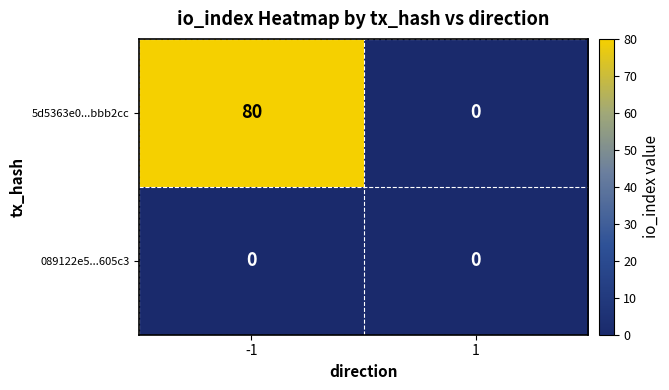

What is the approximate value of 5d5363e0...bbb2cc at -1, to the nearest 5?

80